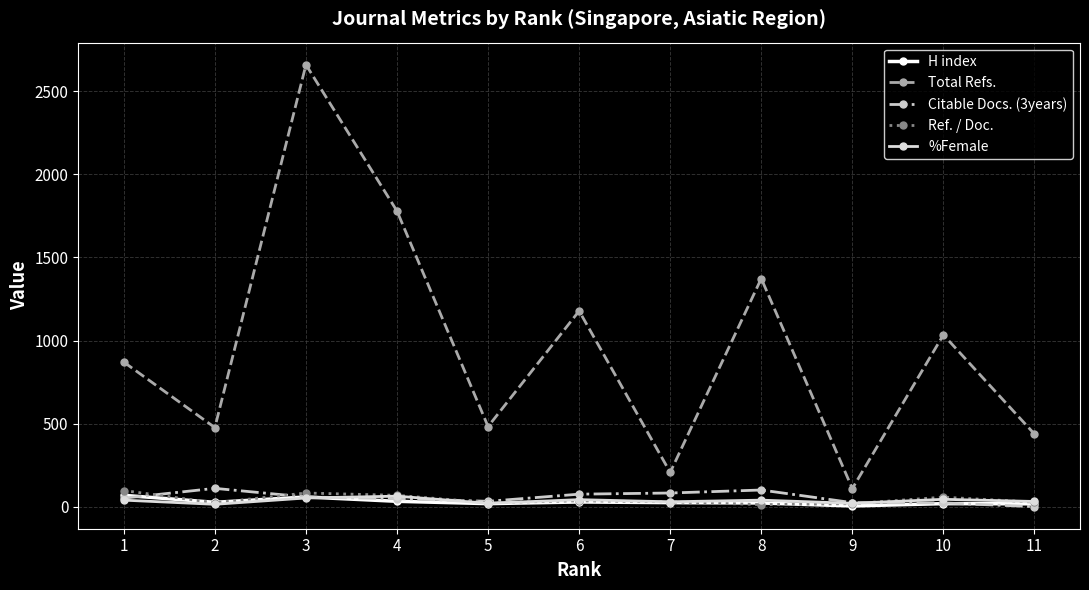

Between 4 and 7, which series saw the biggest shift?

Total Refs.